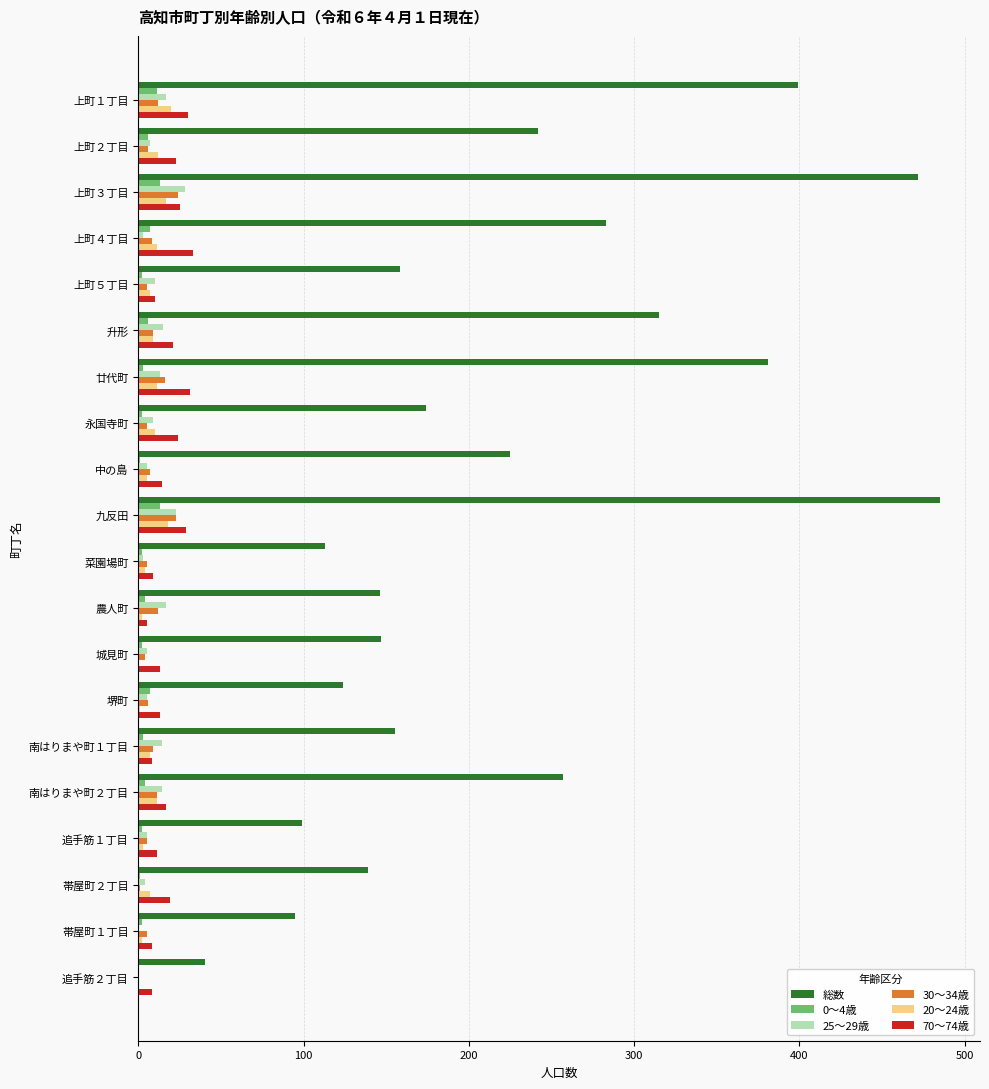

Is it true that 総数 equals 365 at 中の島?

False